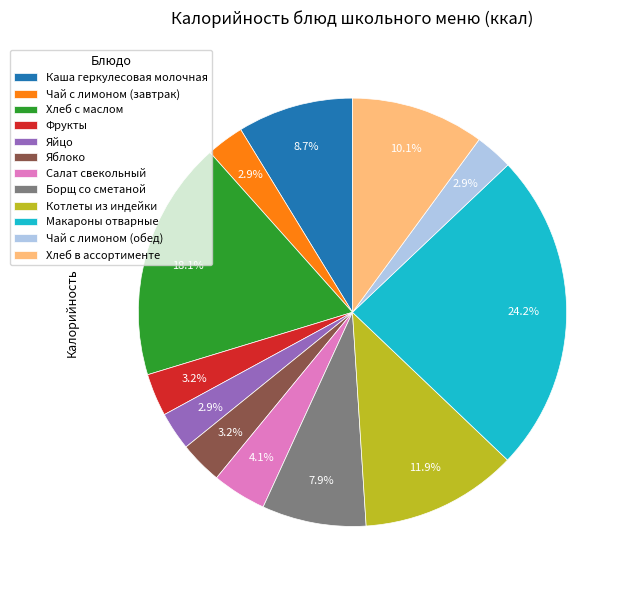

Which has a higher value, Хлеб в ассортименте or Макароны отварные?

Макароны отварные